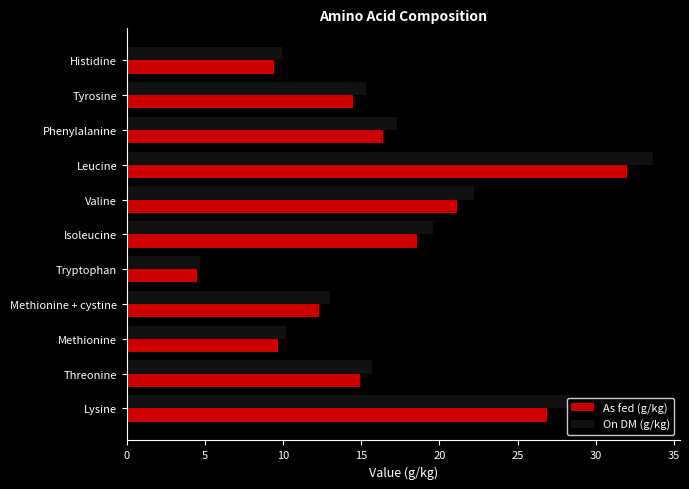

The value of On DM (g/kg) at Isoleucine is 30.1. True or false?

False